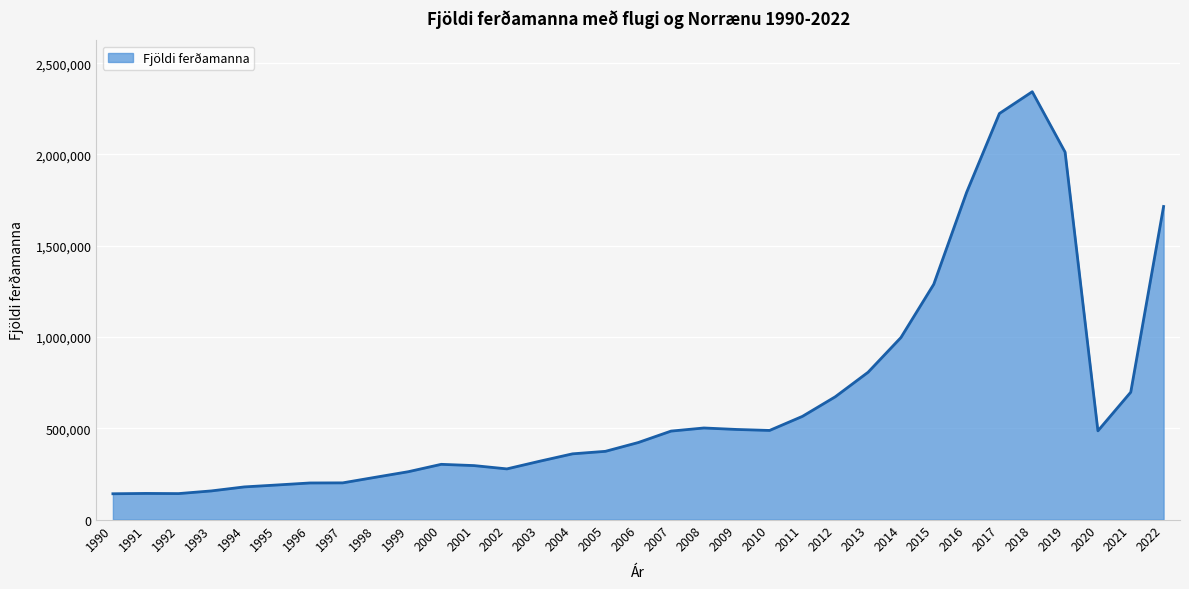

What is the maximum value shown in the chart?

2343800